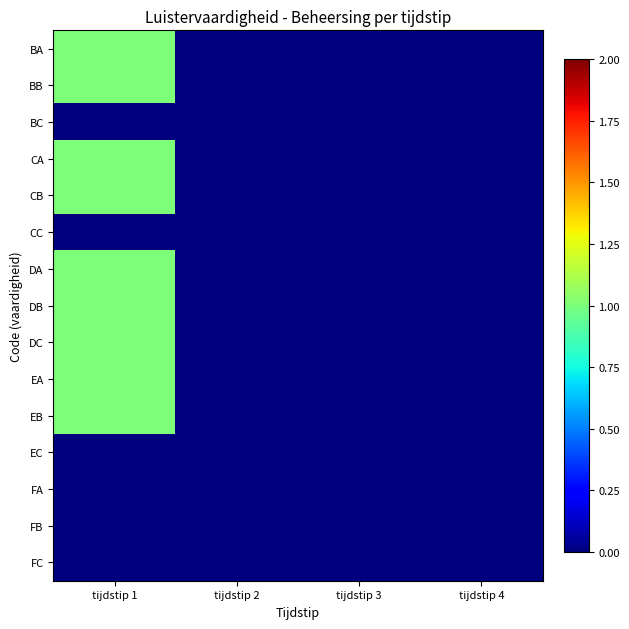

Between tijdstip 1 and tijdstip 4, which series saw the biggest shift?

BA